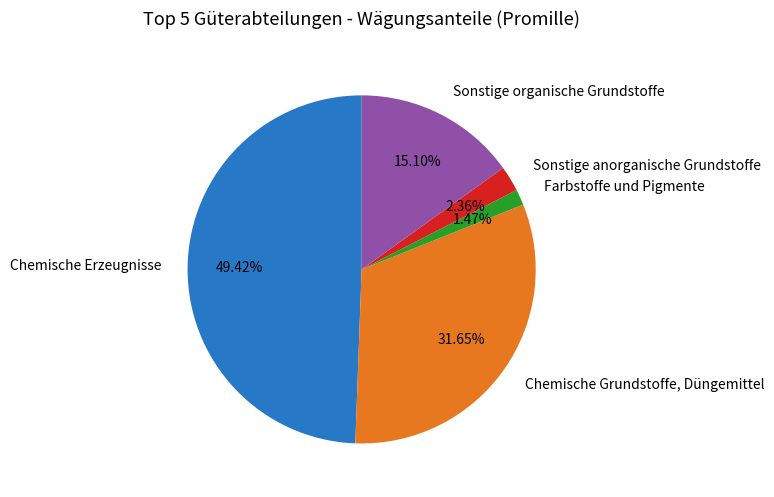

Is there any slice that represents more than half of the pie?

No